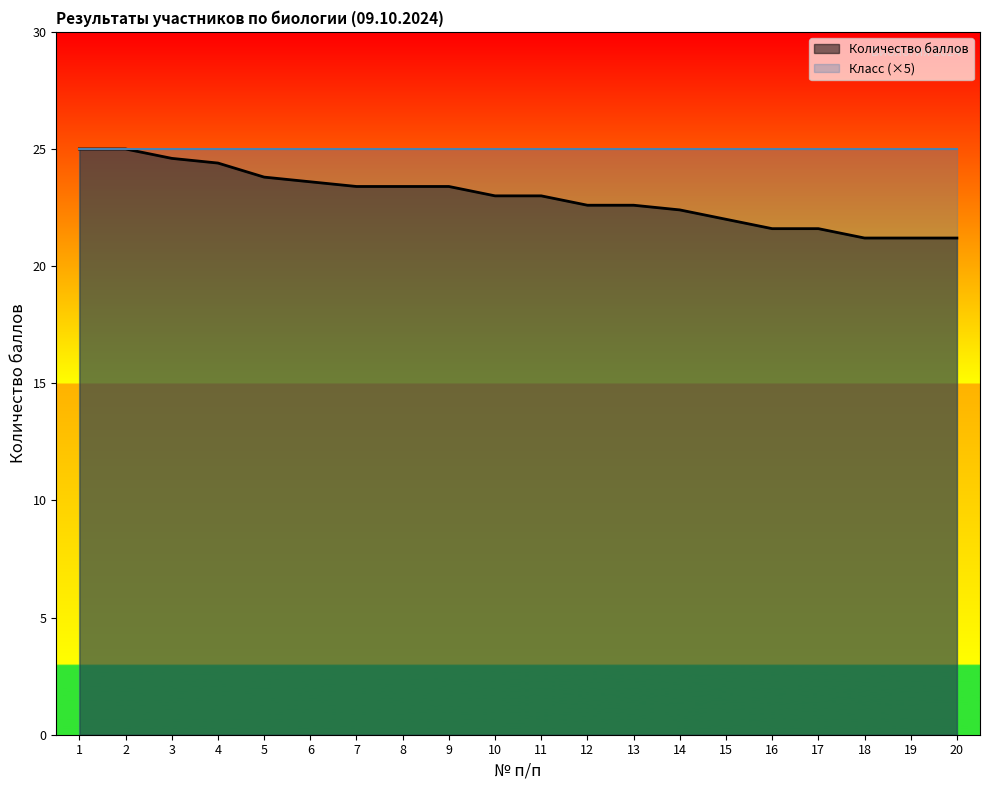

How many distinct data groups are displayed?

2